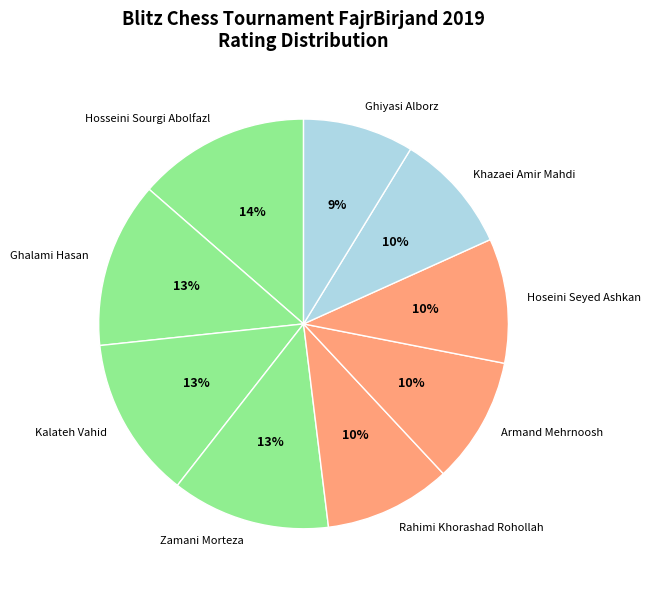

Combined, do Kalateh Vahid and Zamani Morteza account for over 50%?

No